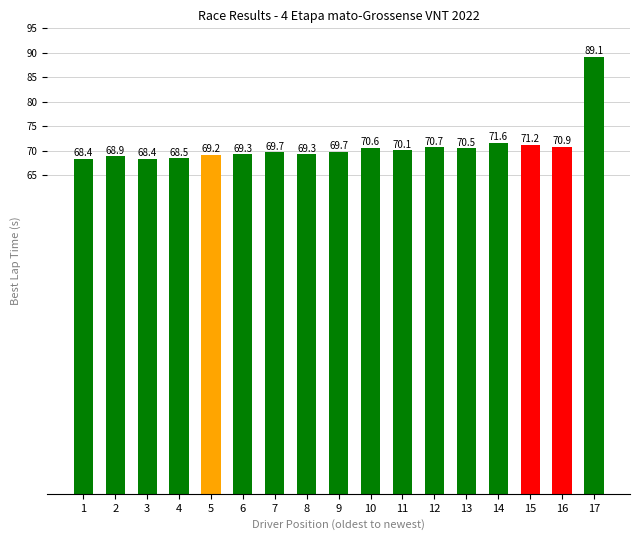

At which label does the data first exceed 69?

5